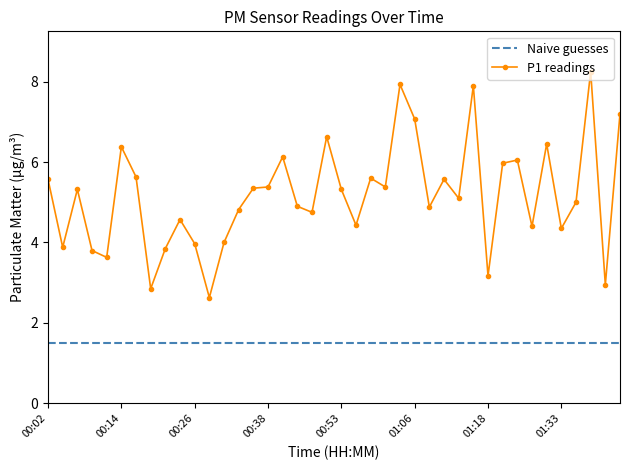

What is the lowest value of the P1 readings series?

2.6